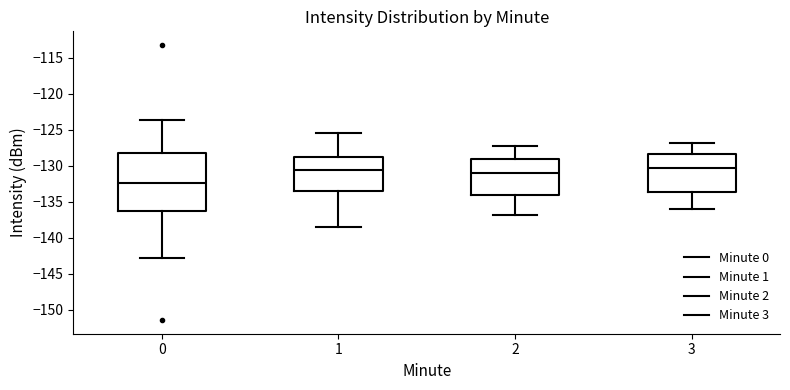

Reading left to right, read every box against the y-axis: the position of its median line, the range the box covers, and the ends of its whiskers. The values are not printed on the chart, so give them approximately, as read against the axis.

0: median -132.5, box -136.5 to -128.5, whiskers -143.0 to -123.5
1: median -130.5, box -133.5 to -129.0, whiskers -138.5 to -125.5
2: median -131.0, box -134.0 to -129.0, whiskers -137.0 to -127.5
3: median -130.0, box -133.5 to -128.5, whiskers -136.0 to -127.0